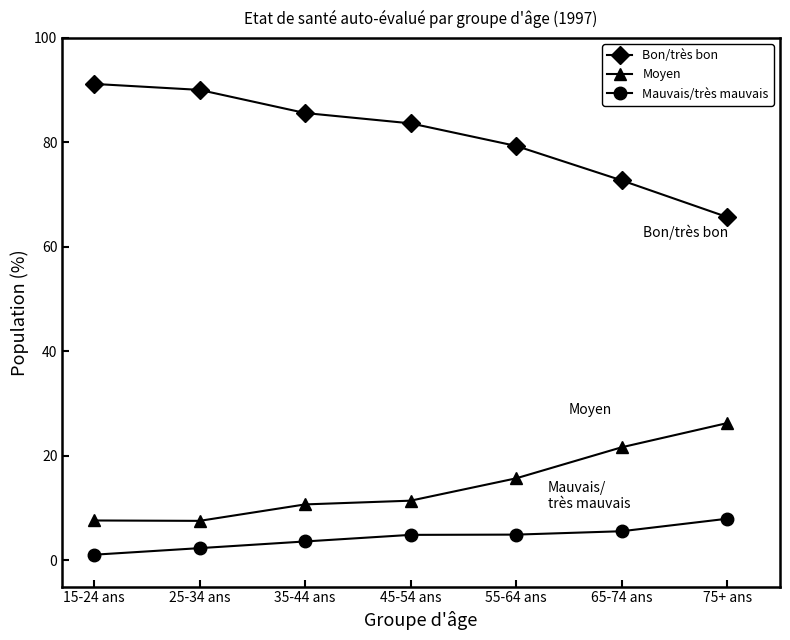

Which series has the widest spread of values?

Bon/très bon